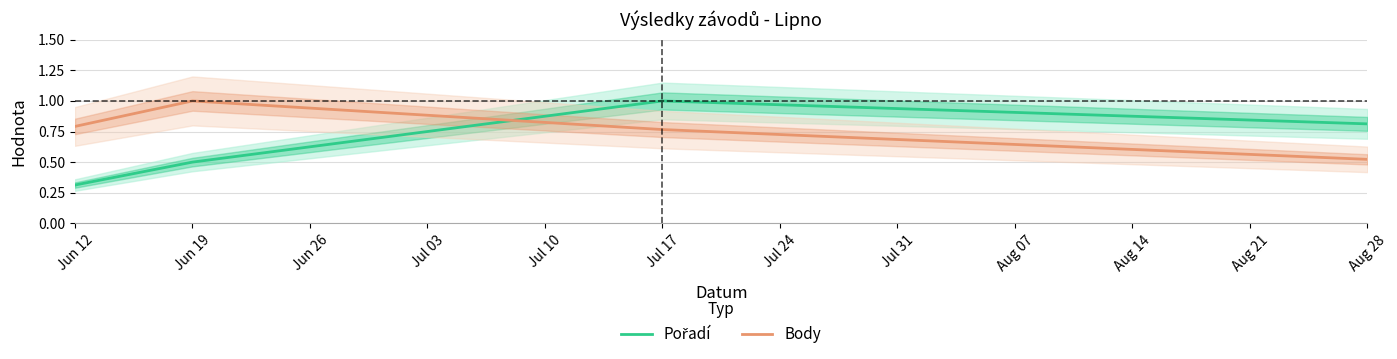

Is this an area chart (filled region under the line)?

No